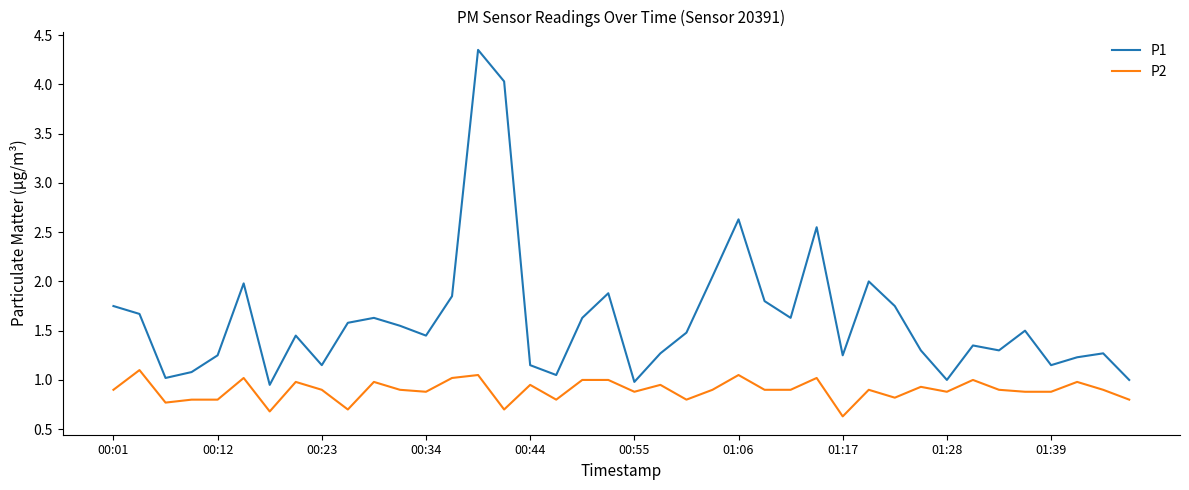

True or false: P2 and P1 cross at least once.

False